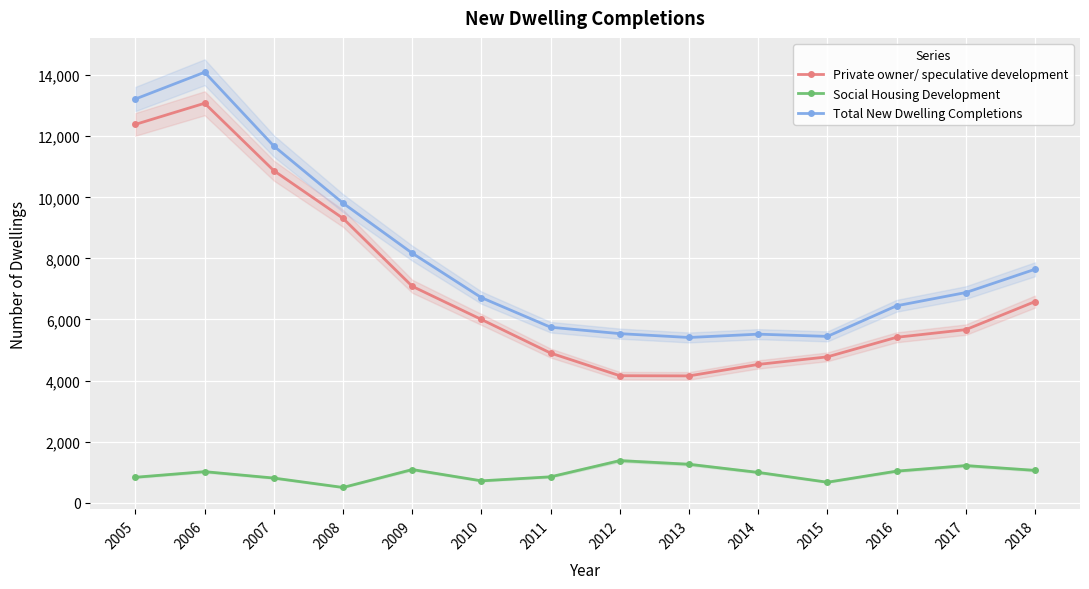

What value does the Private owner/ speculative development series have at 2012?

4158